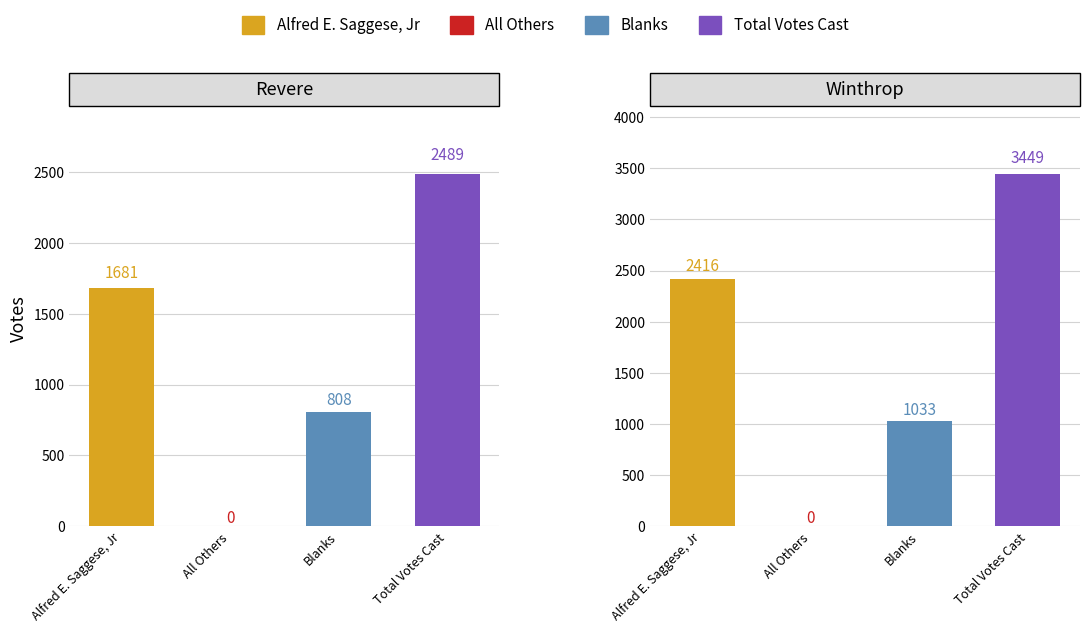

List the series in order of their peak value, highest first.

Total Votes Cast, Alfred E. Saggese, Jr, Blanks, All Others